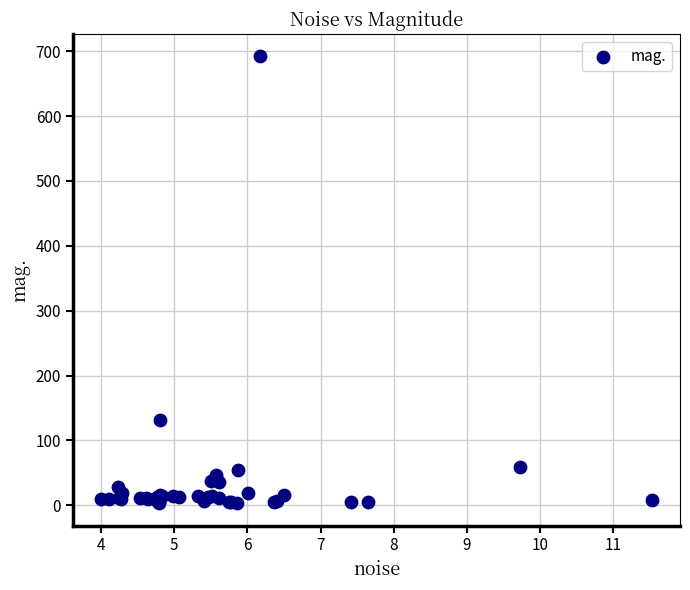

What Y value in the scatter plot is closest to 347?

132.1